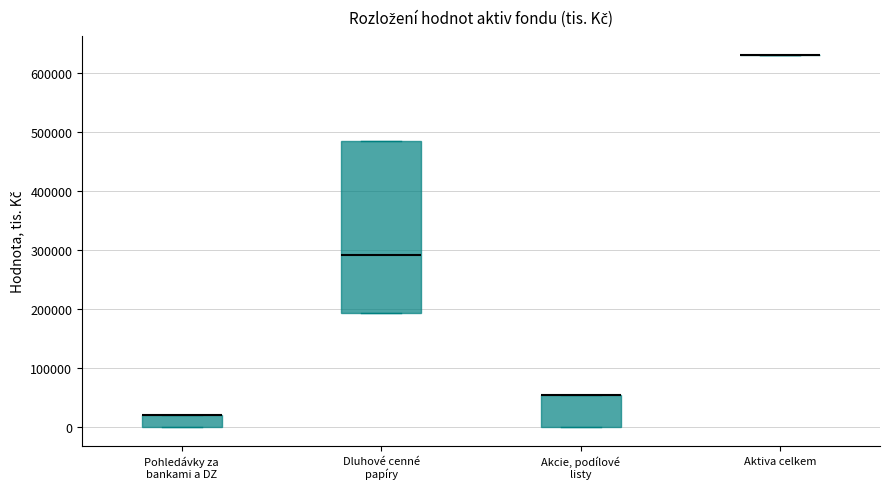

Reading left to right, transcribe this box plot: for each box, give where its median line is, the range the box spans, and where its two whiskers end, as read against the y-axis. The values are not printed on the chart, so give them approximately, as read against the axis.

Pohledávky za bankami a DZ: median 20000 (drawn on the box's upper edge), box 0 to 20000, whiskers 0 to 20000
Dluhové cenné papíry: median 290000, box 190000 to 480000, whiskers 190000 to 480000
Akcie, podílové listy: median 60000 (drawn on the box's upper edge), box 0 to 60000, whiskers 0 to 60000
Aktiva celkem: box collapsed to a line at 630000, whiskers 630000 to 630000